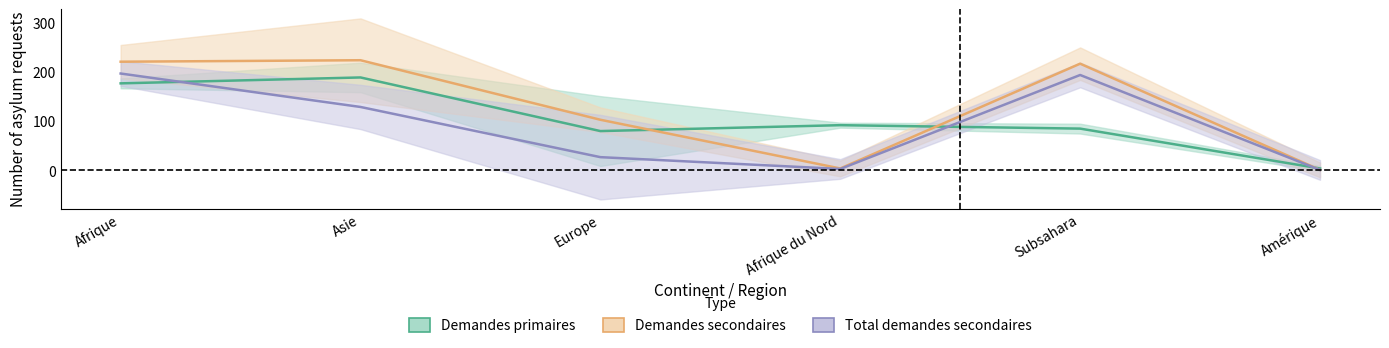

How many data points in Total demandes secondaires are above 129?

2